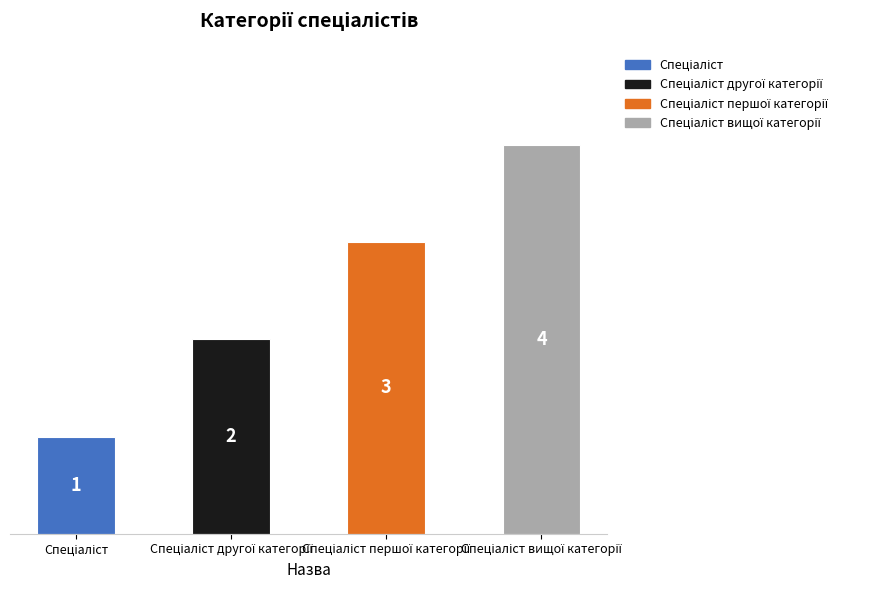

Count the values in the range 2 to 4.

3